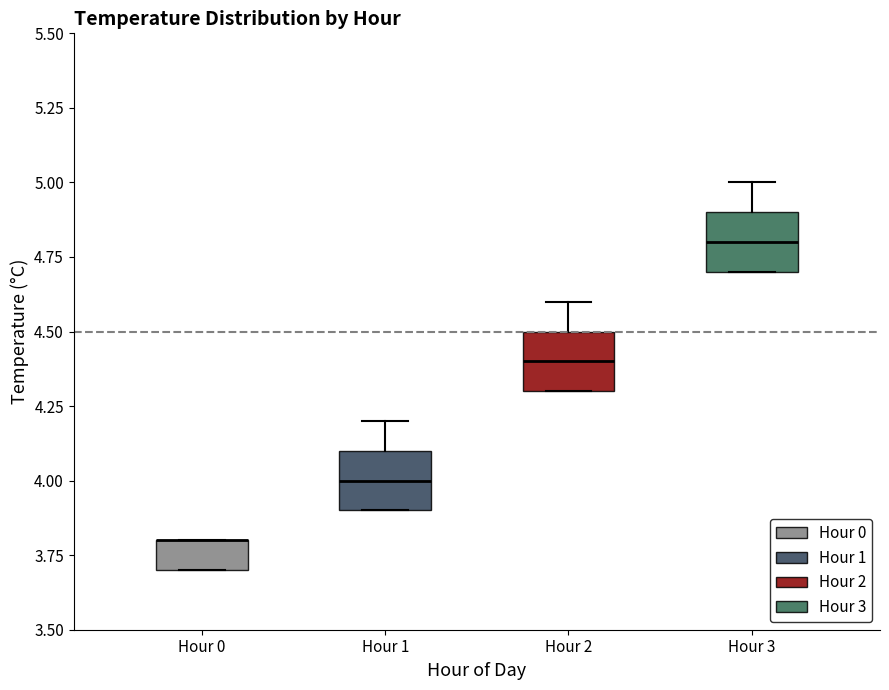

Where does the median line of the box for Hour 1 sit on the y-axis? The values are not printed on the chart, so give them approximately, as read against the axis.

4.0